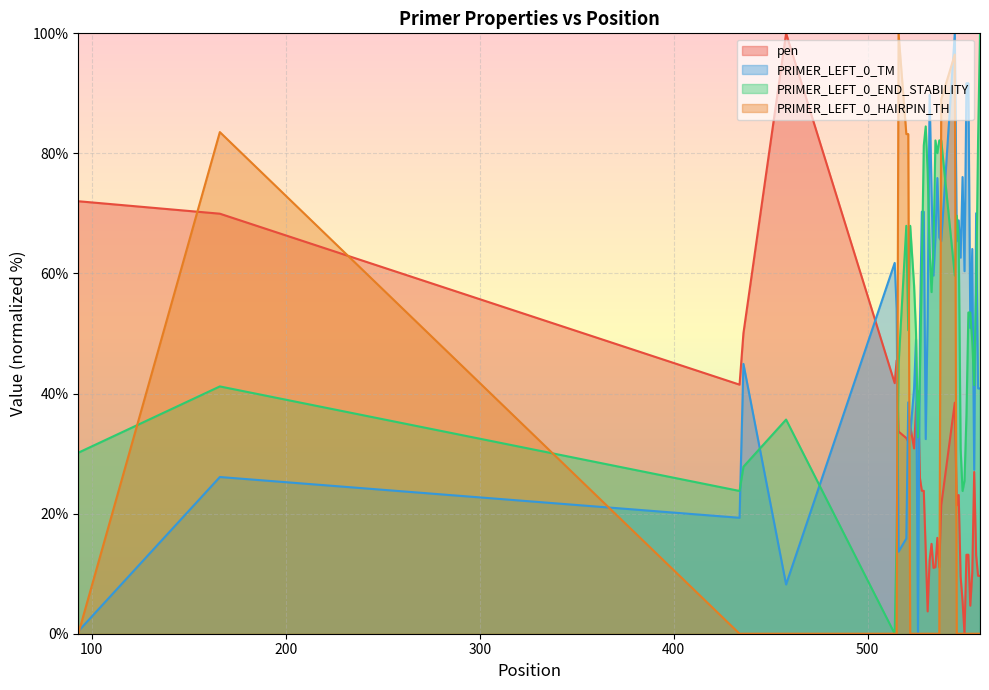

After their last crossing, which series has the higher values: PRIMER_LEFT_0_END_STABILITY or pen?

PRIMER_LEFT_0_END_STABILITY